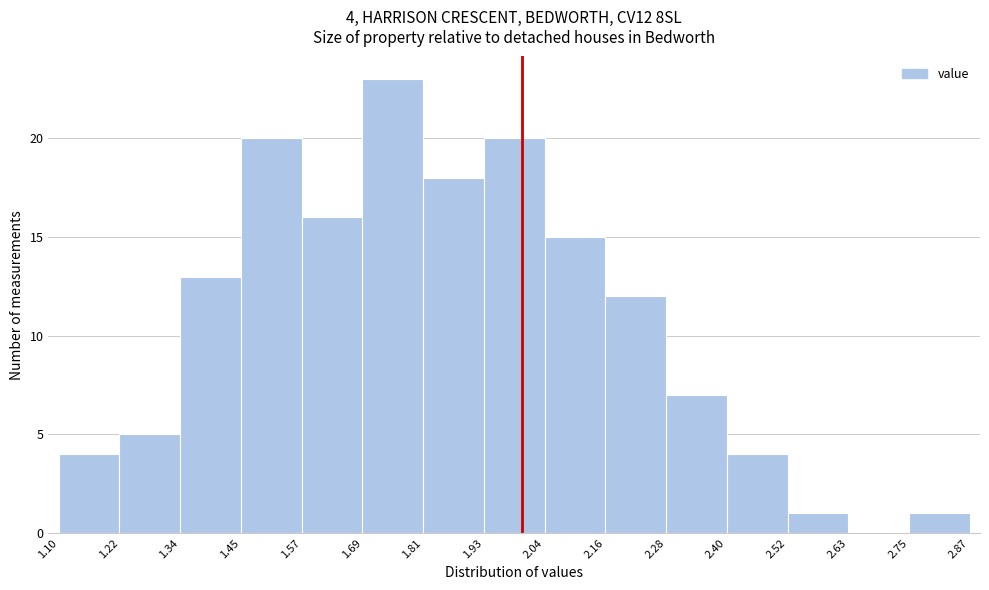

Which range on the x-axis has the tallest bar?

1.69 to 1.81